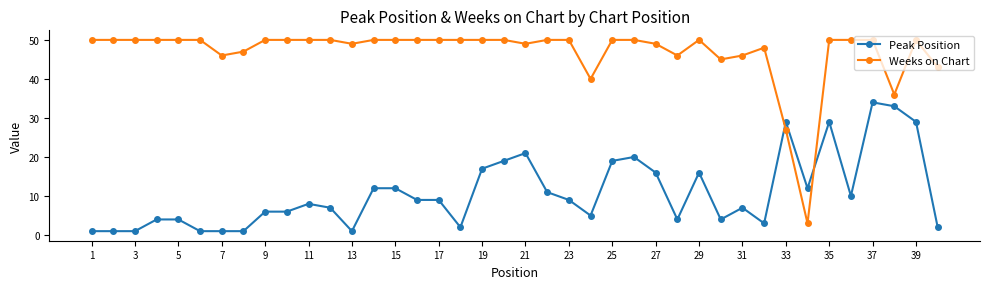

True or false: Peak Position has more than 1 points higher than both neighbors.

True